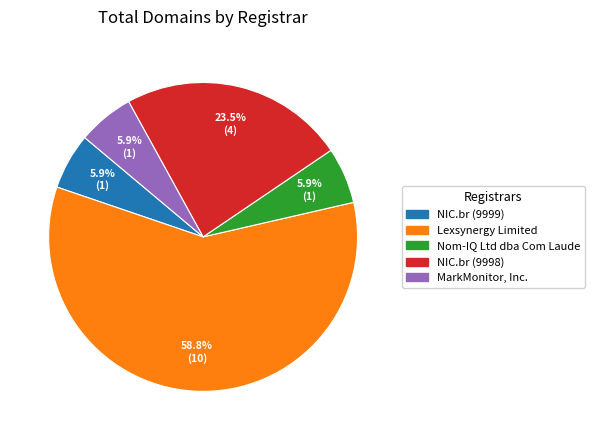

True or false: NIC.br (9998) accounts for 34% of the total.

False